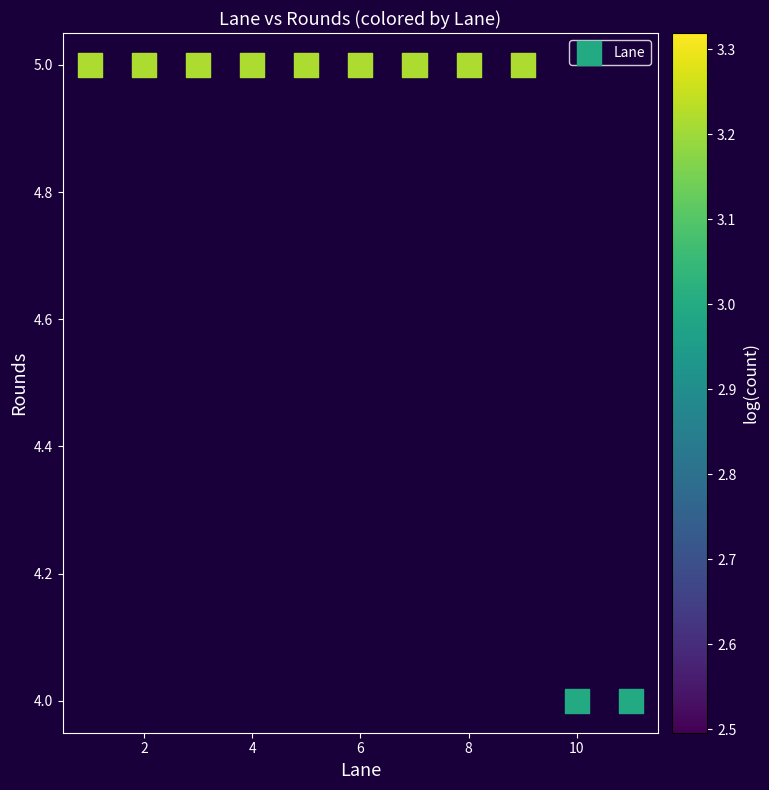

What is the average X value?

6